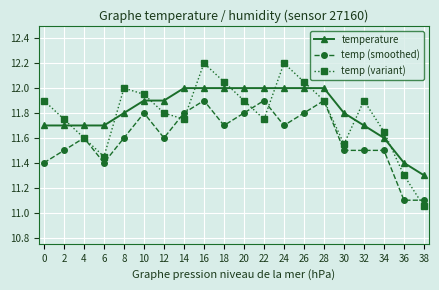

What is the value of the temp (variant) point at the 9th from the left?

12.2